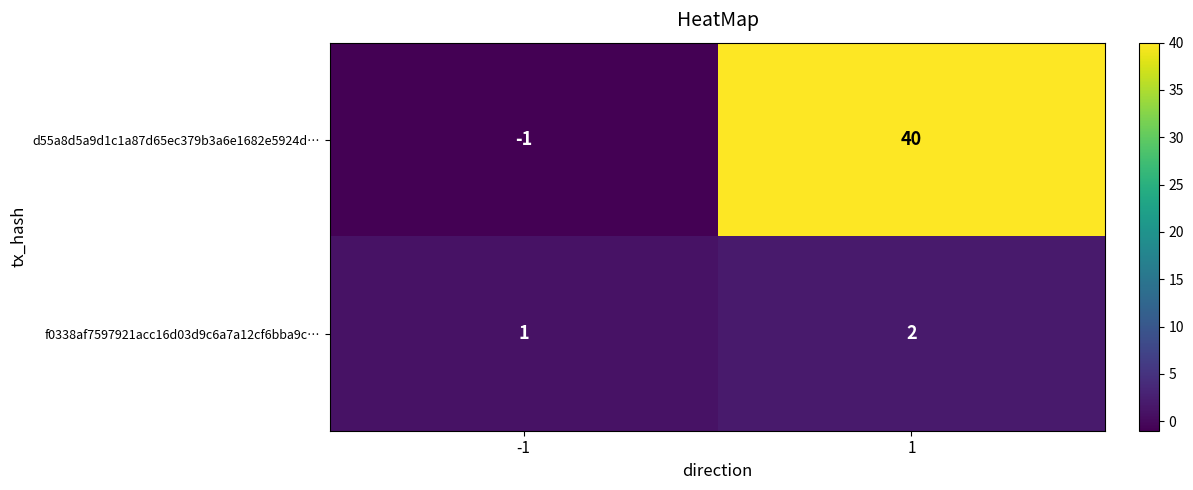

The value of f0338af7597921acc16d03d9c6a7a12cf6bba9c… at 1 is 1. True or false?

False